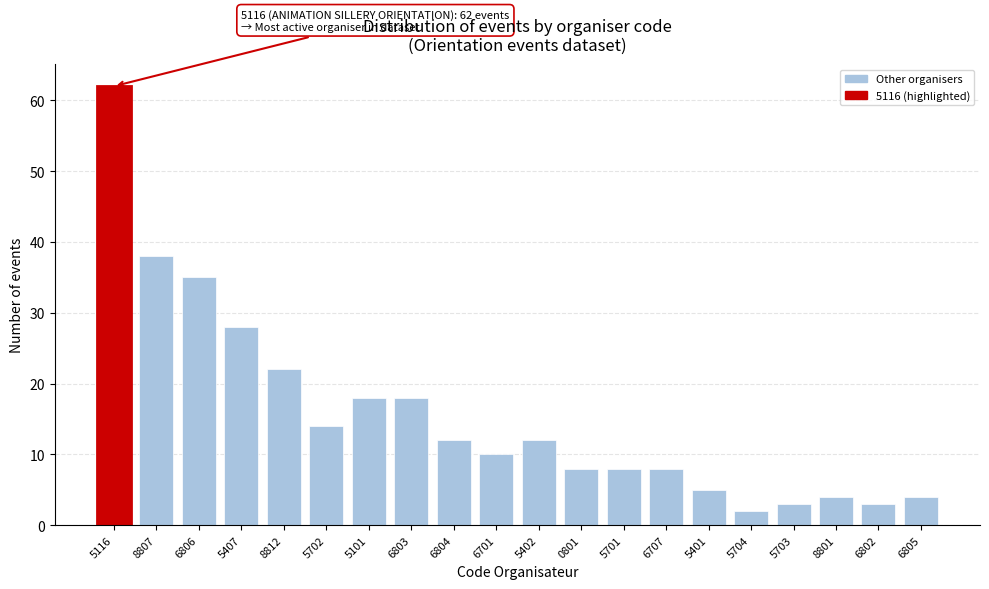

Reading left to right, extract all data points from this chart.

5116=62	8807=38	6806=35	5407=28	8812=22	5702=14	5101=18	6803=18	6804=12	6701=10	5402=12	0801=8	5701=8	6707=8	5401=5	5704=2	5703=3	8801=4	6802=3	6805=4